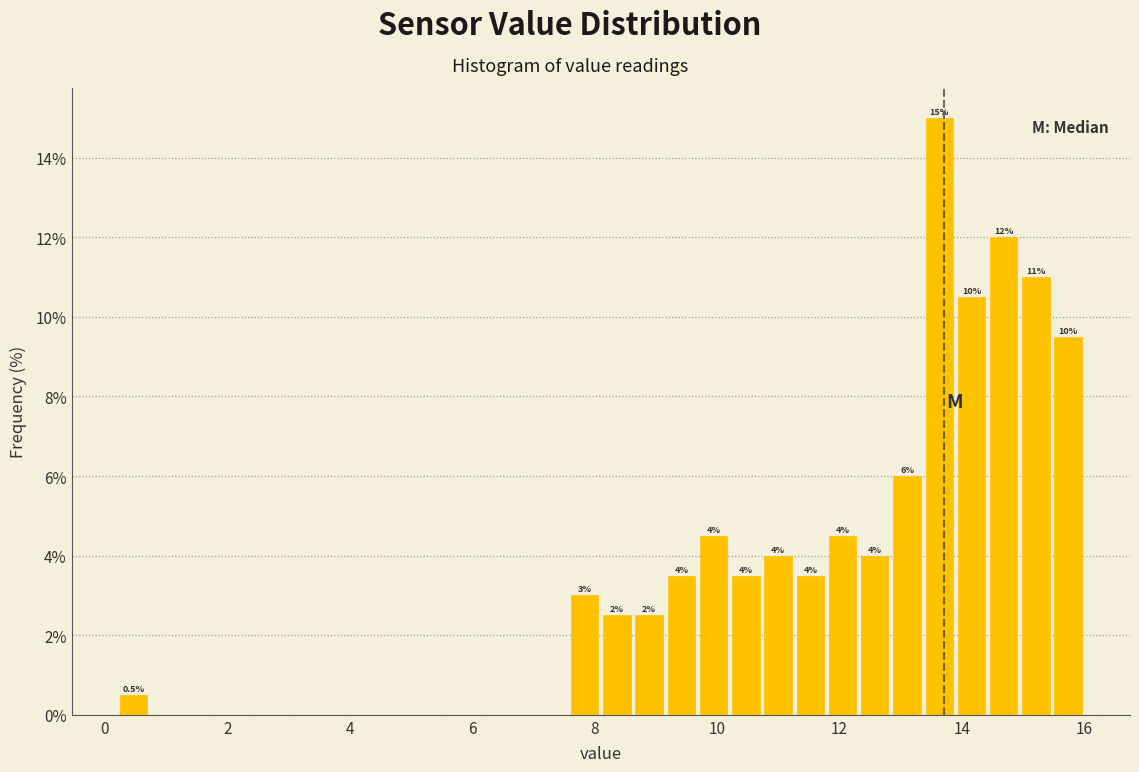

Read against the x-axis, roughly where is the centre of the tallest bar?

13.6